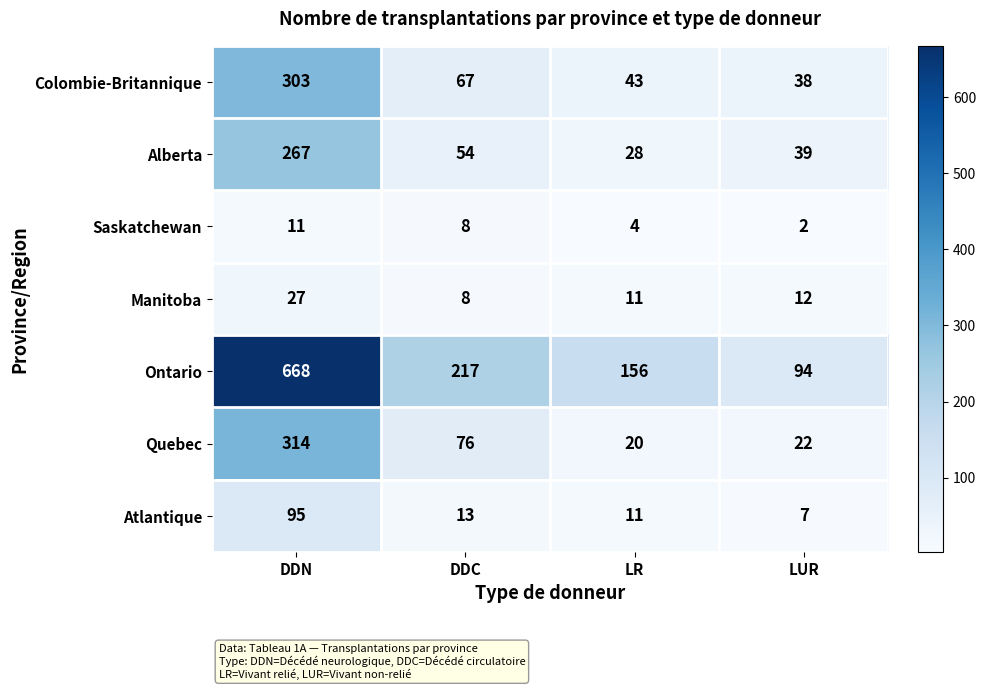

Rank the series by their maximum value, from highest to lowest.

Ontario, Quebec, Colombie-Britannique, Alberta, Atlantique, Manitoba, Saskatchewan